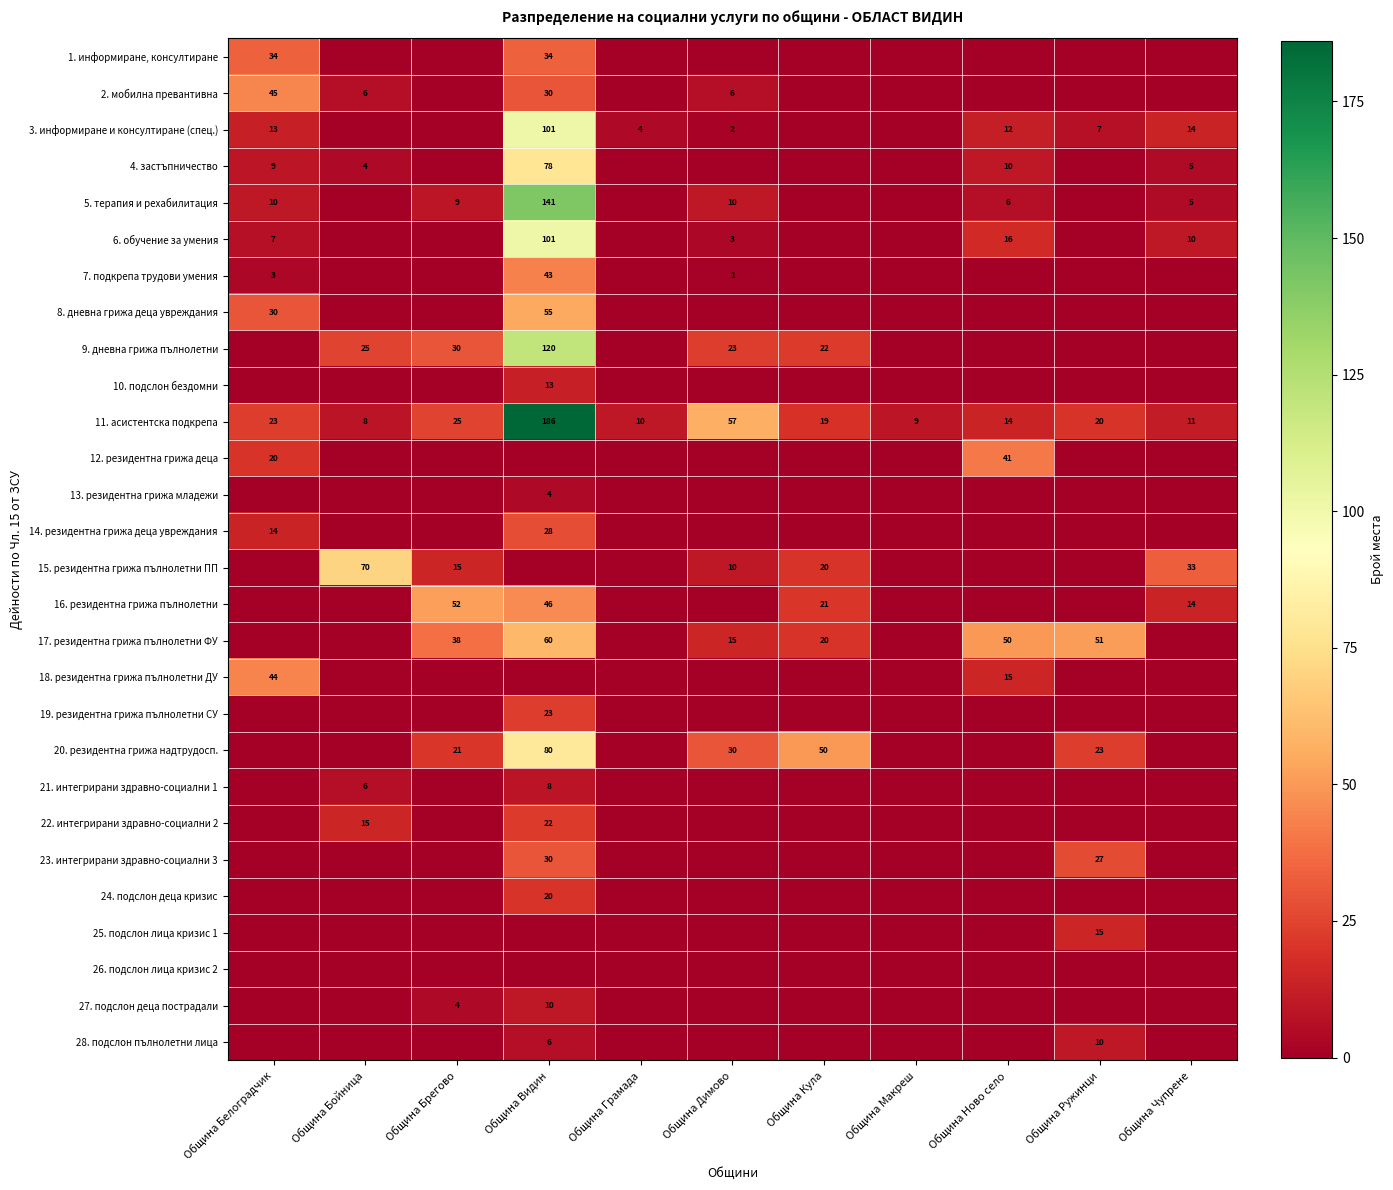

What is the maximum value shown in the chart?

186